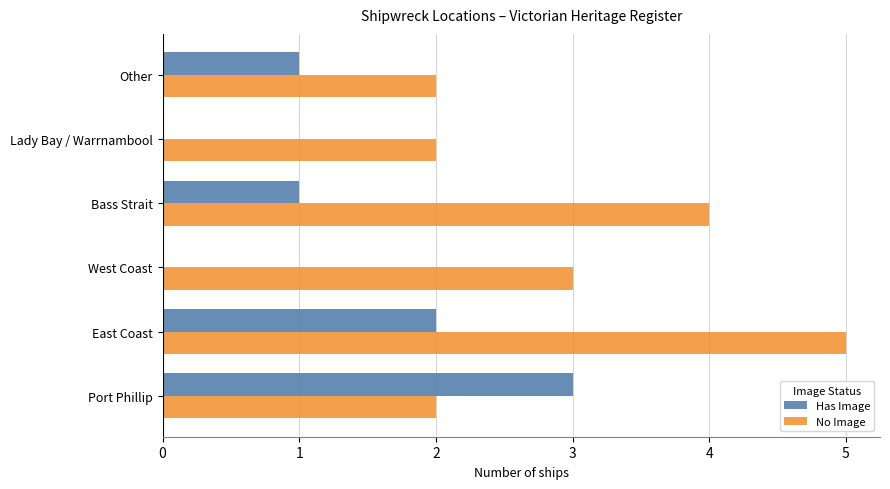

Which series changed the most between Port Phillip and East Coast?

No Image